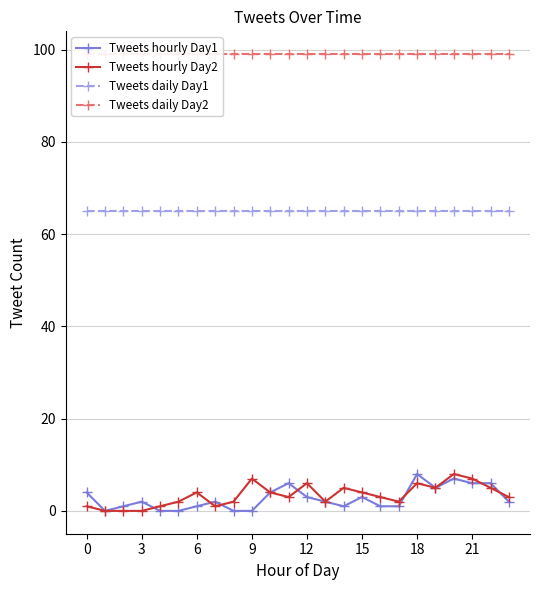

True or false: Tweets hourly Day2 and Tweets daily Day2 intersect in this chart.

False